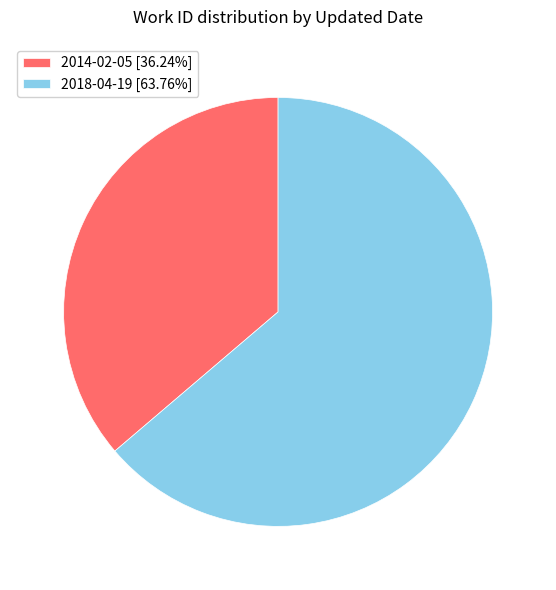

Combined, do 2018-04-19 and 2014-02-05 account for over 50%?

Yes